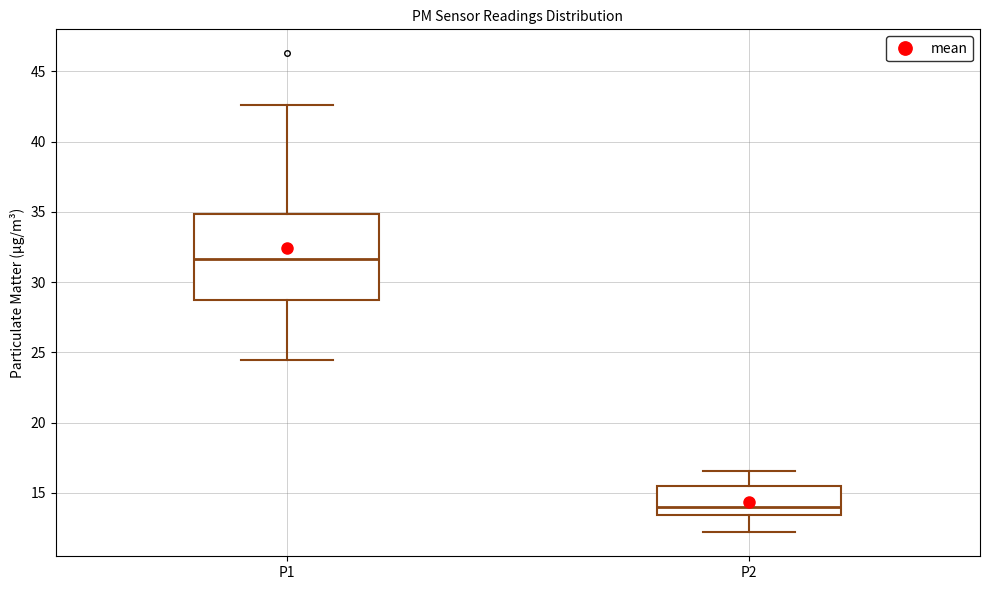

Which box has the lowest median line?

P2